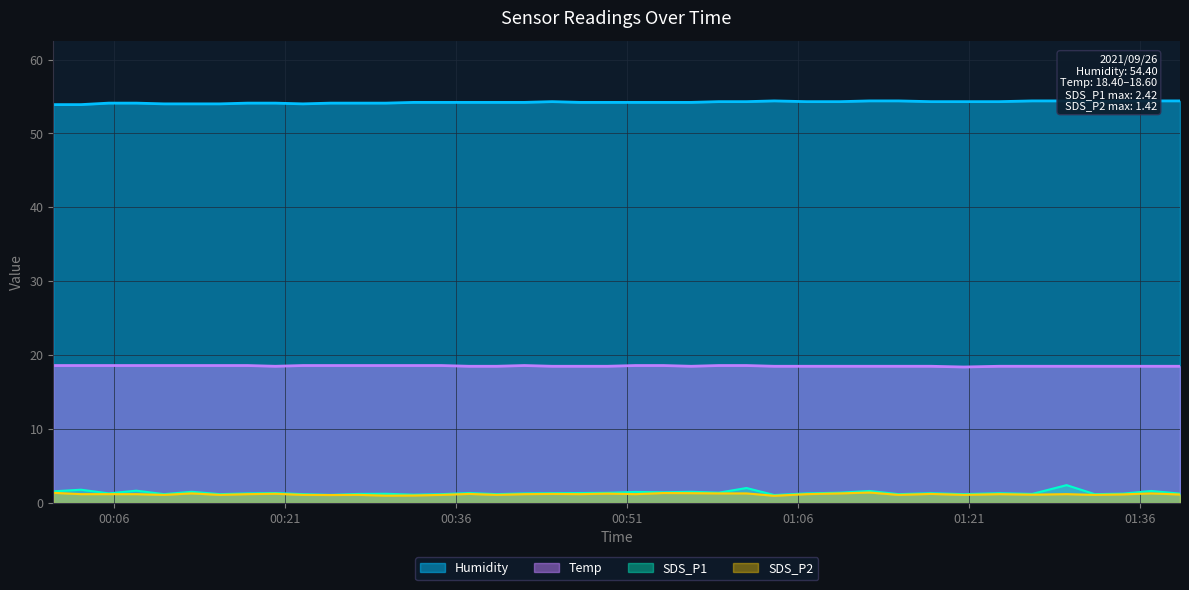

What is the maximum value for SDS_P2?

1.4